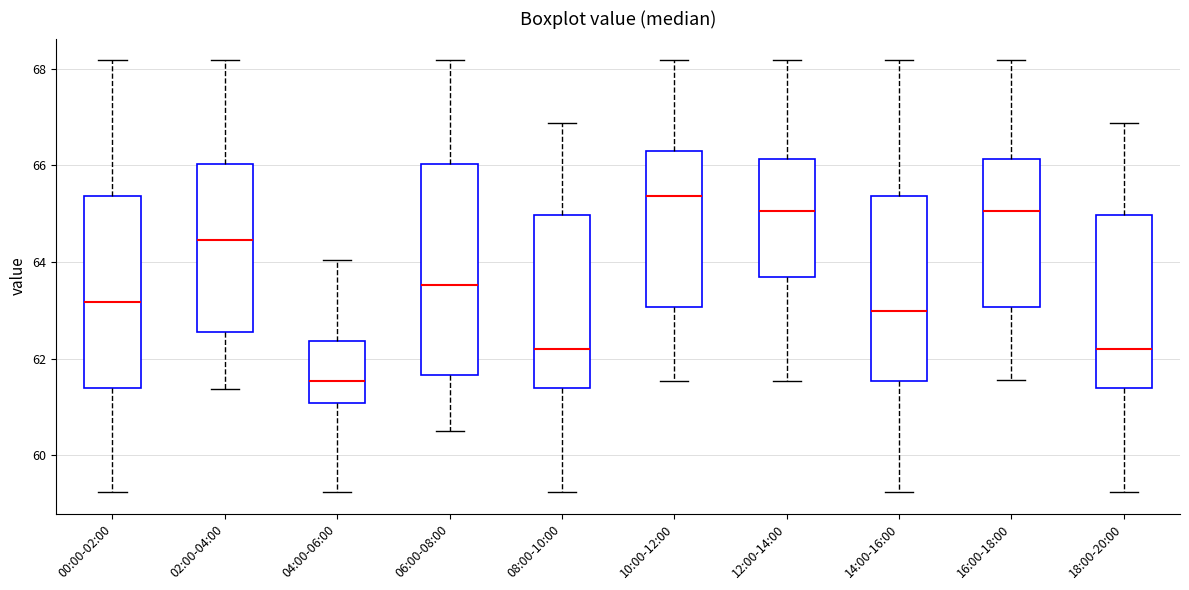

Reading left to right, read every box against the y-axis: the position of its median line, the range the box covers, and the ends of its whiskers. The values are not printed on the chart, so give them approximately, as read against the axis.

00:00-02:00: median 63.2, box 61.4 to 65.4, whiskers 59.2 to 68.2
02:00-04:00: median 64.4, box 62.6 to 66.0, whiskers 61.4 to 68.2
04:00-06:00: median 61.6, box 61.0 to 62.4, whiskers 59.2 to 64.0
06:00-08:00: median 63.6, box 61.6 to 66.0, whiskers 60.6 to 68.2
08:00-10:00: median 62.2, box 61.4 to 65.0, whiskers 59.2 to 66.8
10:00-12:00: median 65.4, box 63.0 to 66.2, whiskers 61.6 to 68.2
12:00-14:00: median 65.0, box 63.6 to 66.2, whiskers 61.6 to 68.2
14:00-16:00: median 63.0, box 61.6 to 65.4, whiskers 59.2 to 68.2
16:00-18:00: median 65.0, box 63.0 to 66.2, whiskers 61.6 to 68.2
18:00-20:00: median 62.2, box 61.4 to 65.0, whiskers 59.2 to 66.8